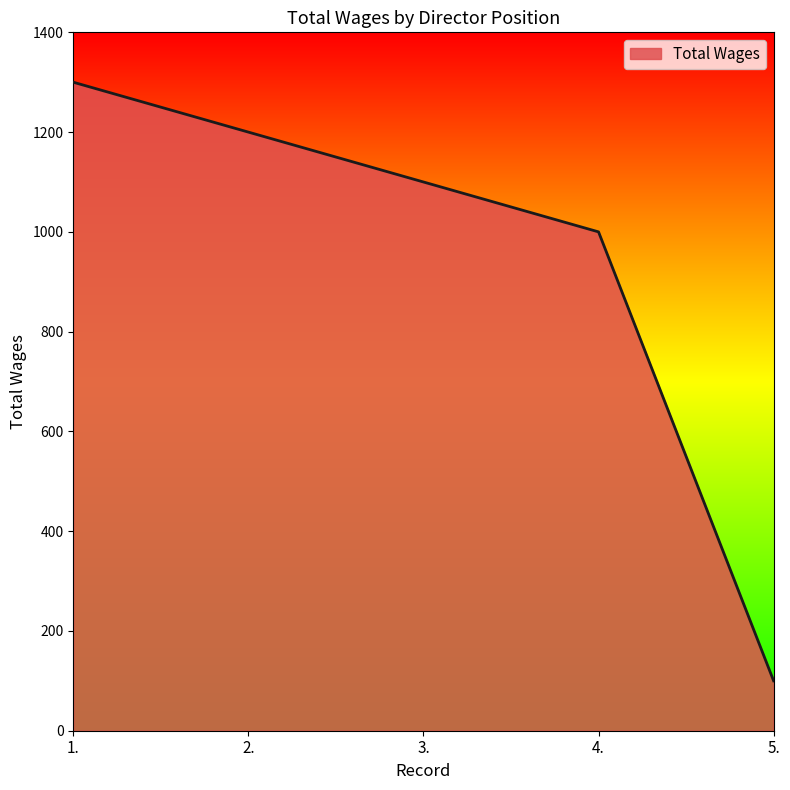

True or false: the data has more than 0 interior local peaks.

False